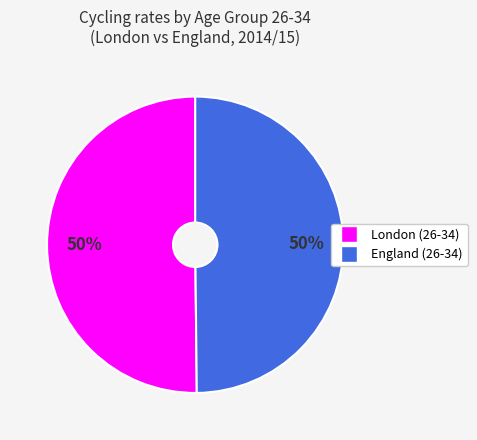

True or false: England (26-34) accounts for 50% of the total.

True